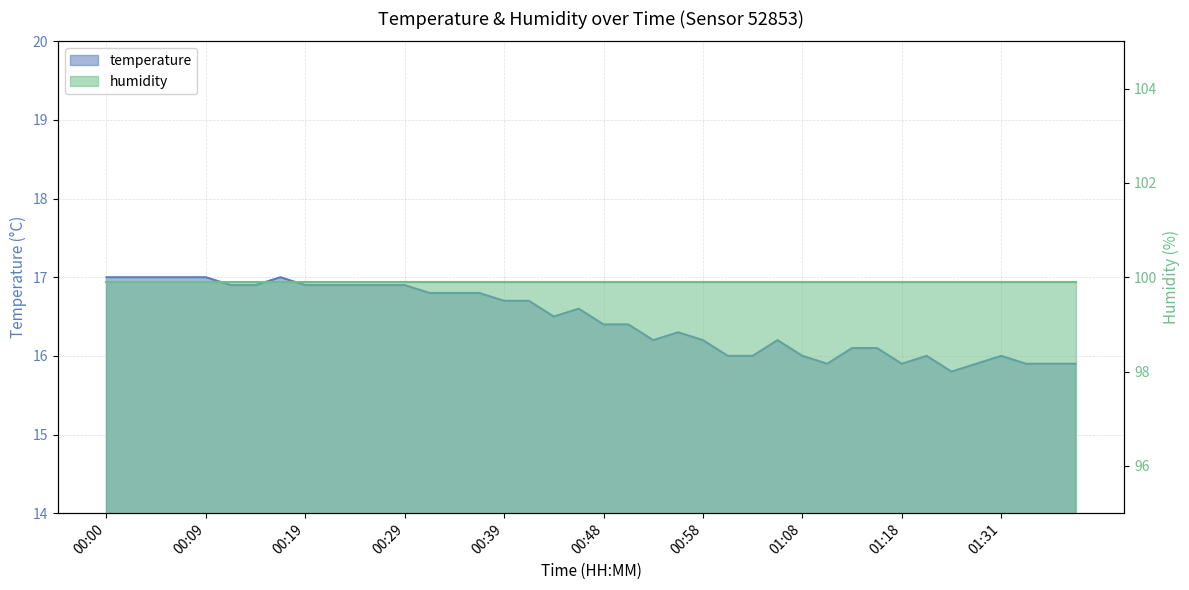

At which label is the value closest to 16?

01:00